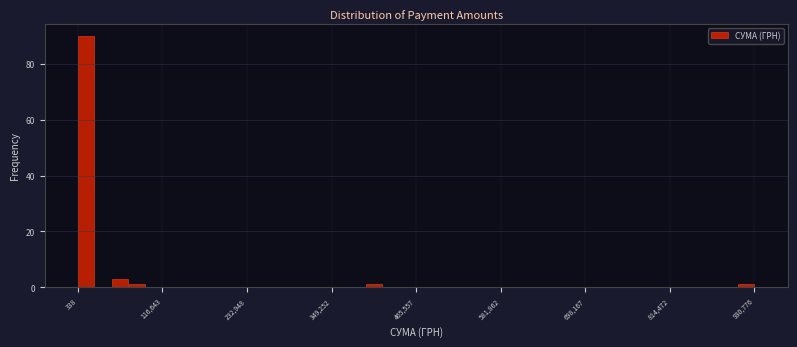

Around what value on the x-axis is the tallest bar? Give the approximate position of its centre, as read against the axis.

20000